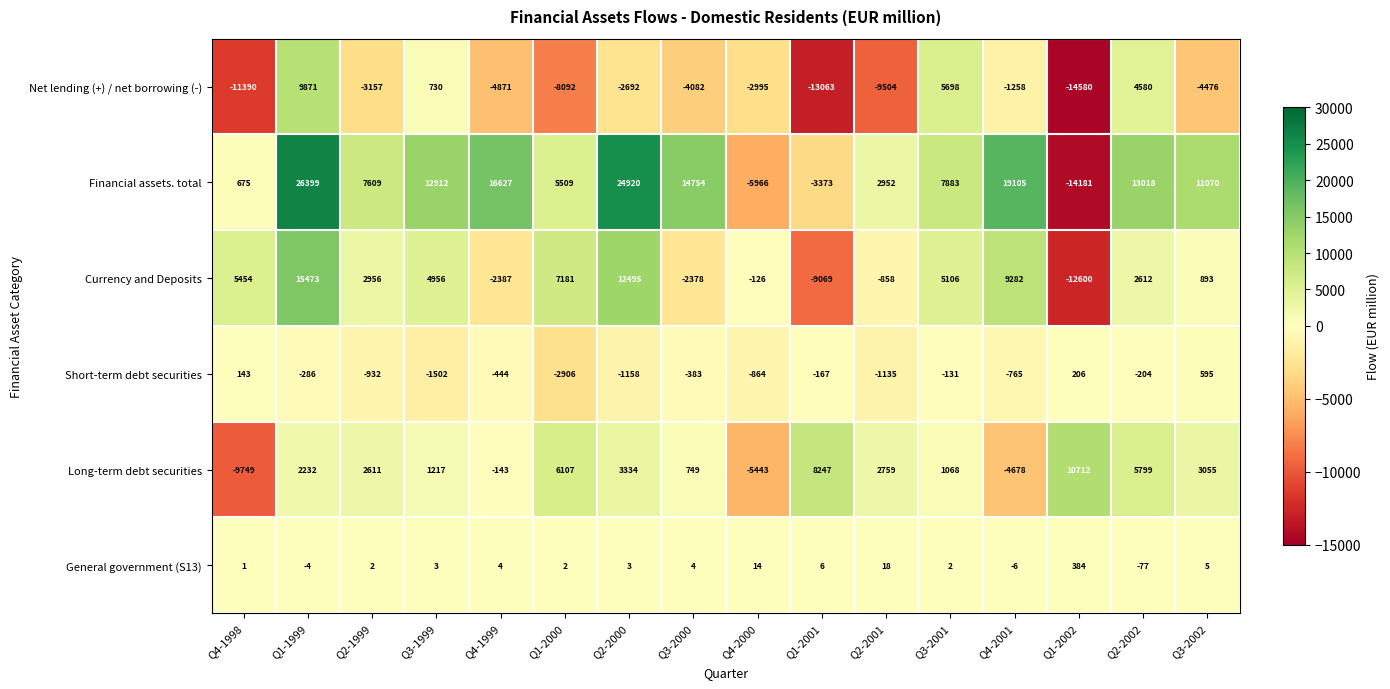

Which series changed the most between Q1-1999 and Q3-2002?

Financial assets. total